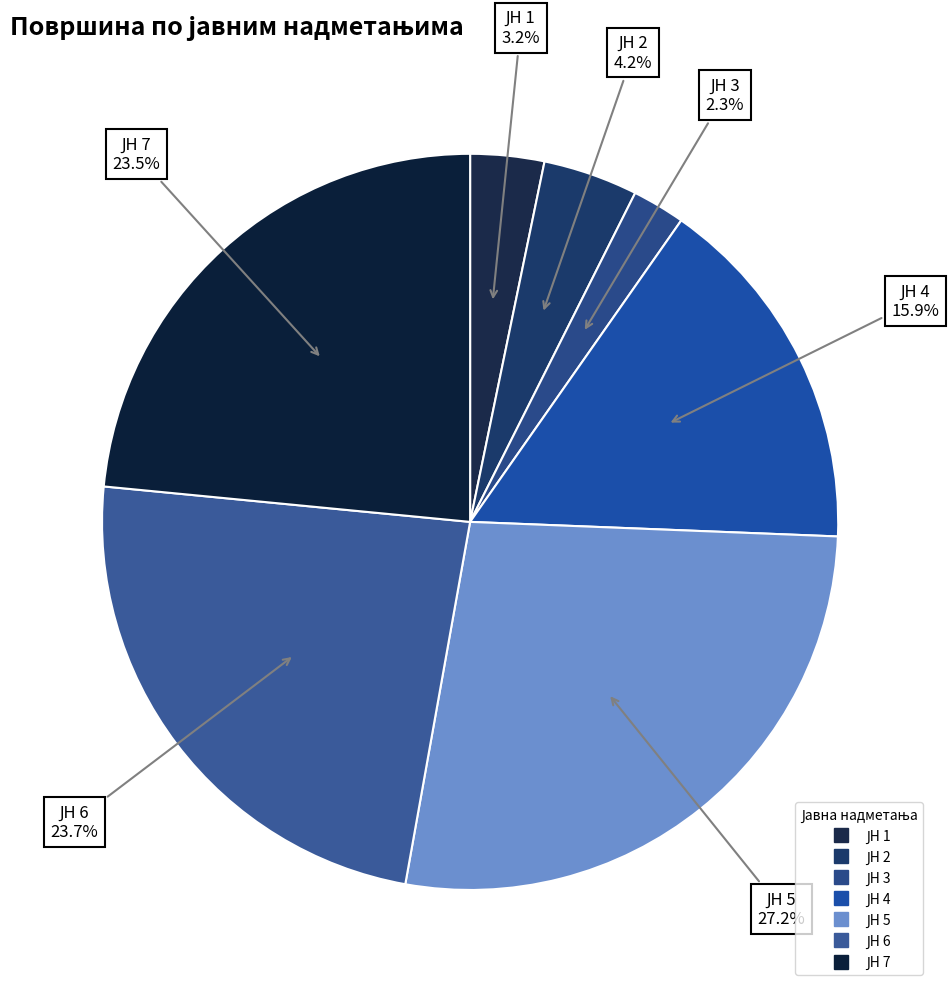

How many segments does this pie chart have?

7